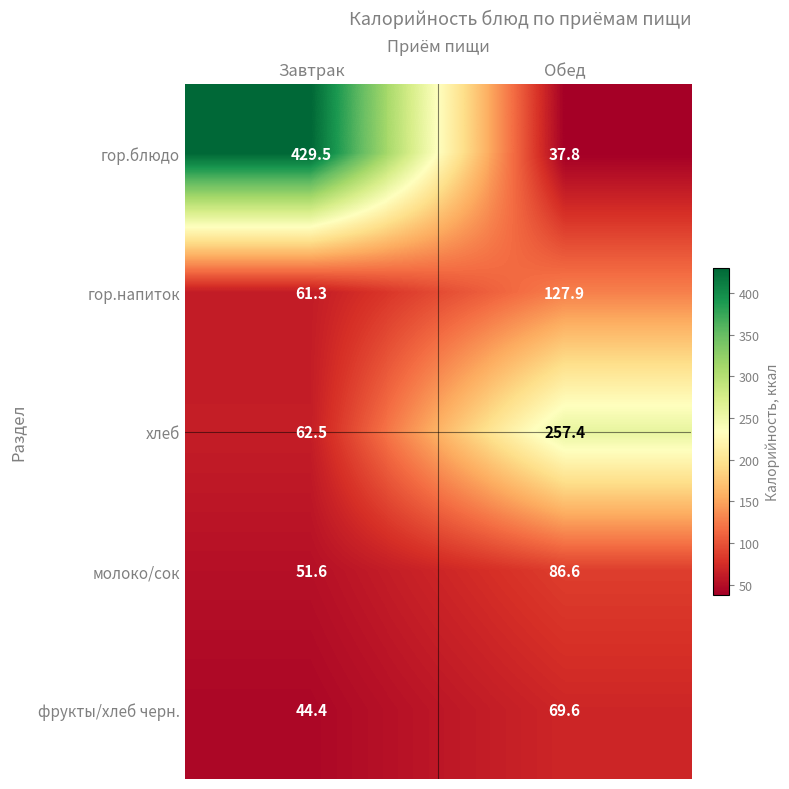

The value of гор.блюдо at Обед is 25.8. True or false?

False